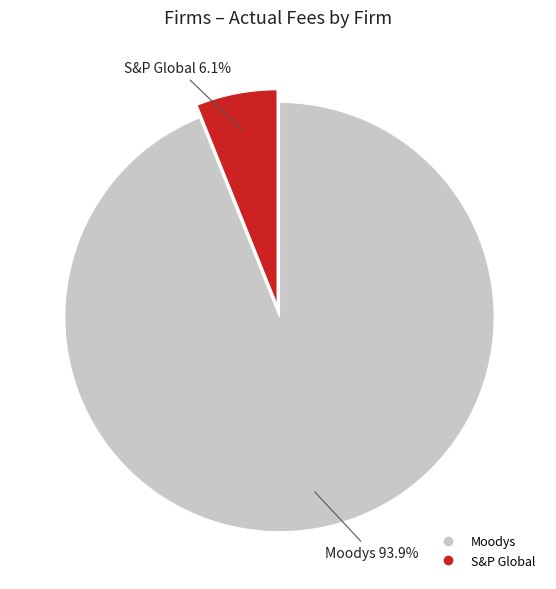

Rank the categories by value from highest to lowest.

Moodys, S&P Global